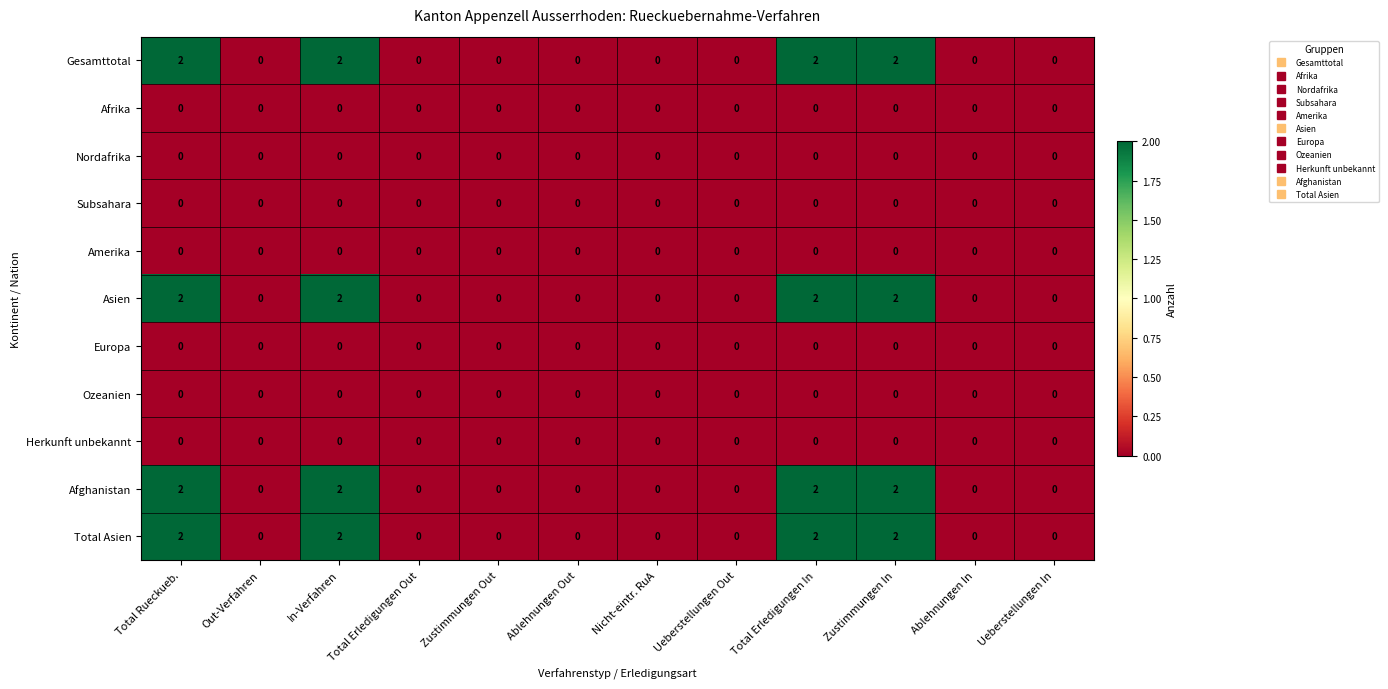

How many categories are shown in the chart?

12